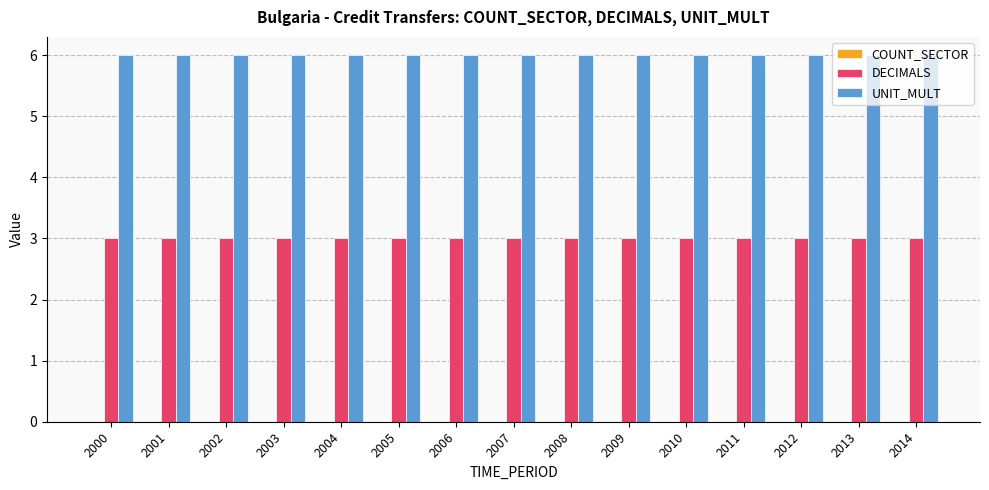

List the series in order of their peak value, lowest first.

DECIMALS, UNIT_MULT